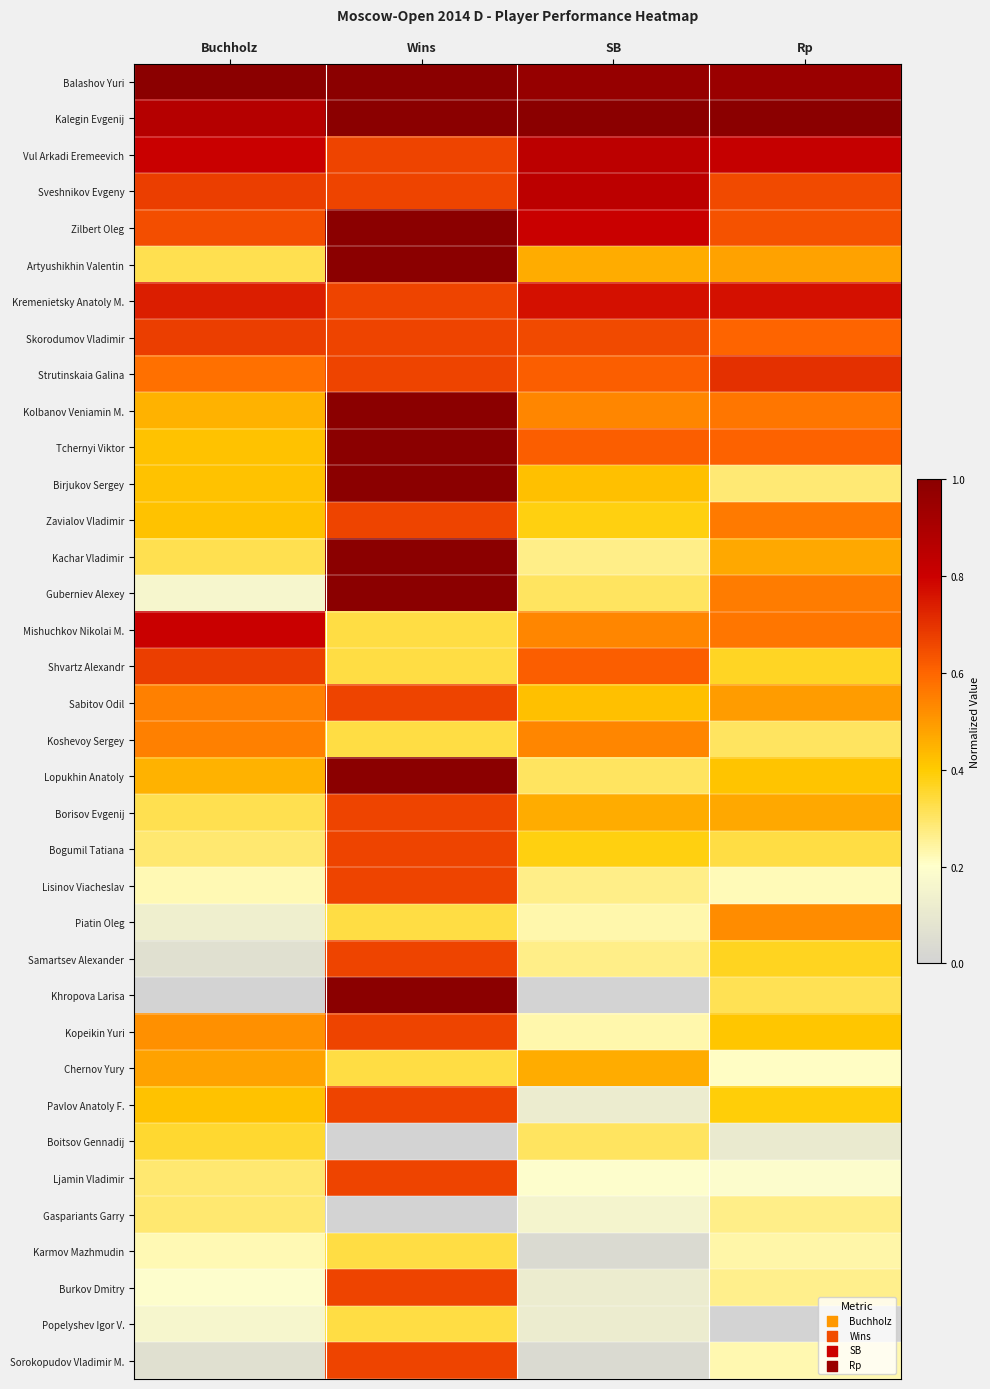

Which series has the largest total across all categories?

Balashov Yuri